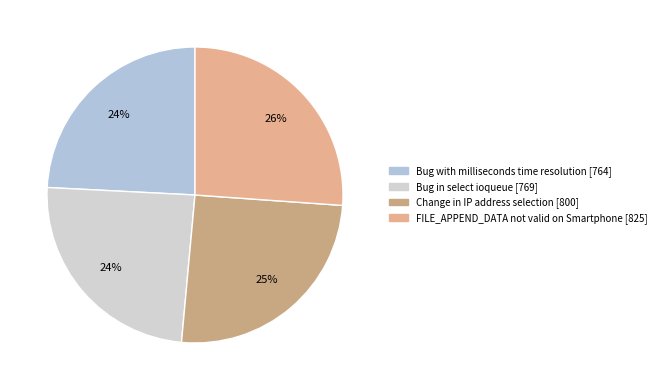

How many slices are in this pie chart?

4